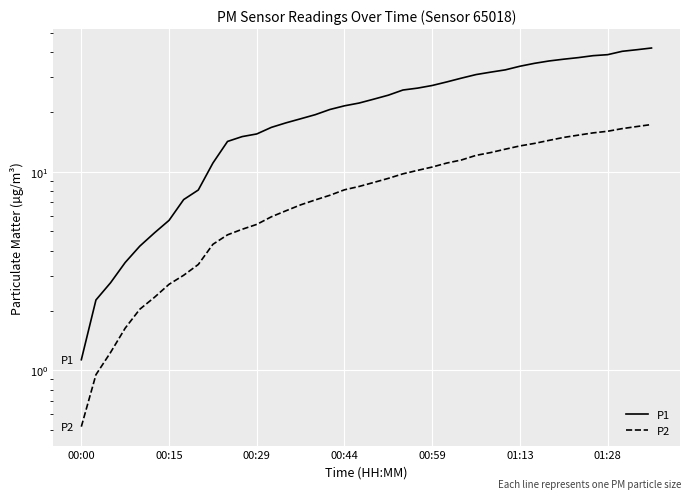

What is the minimum value for P1?

1.1